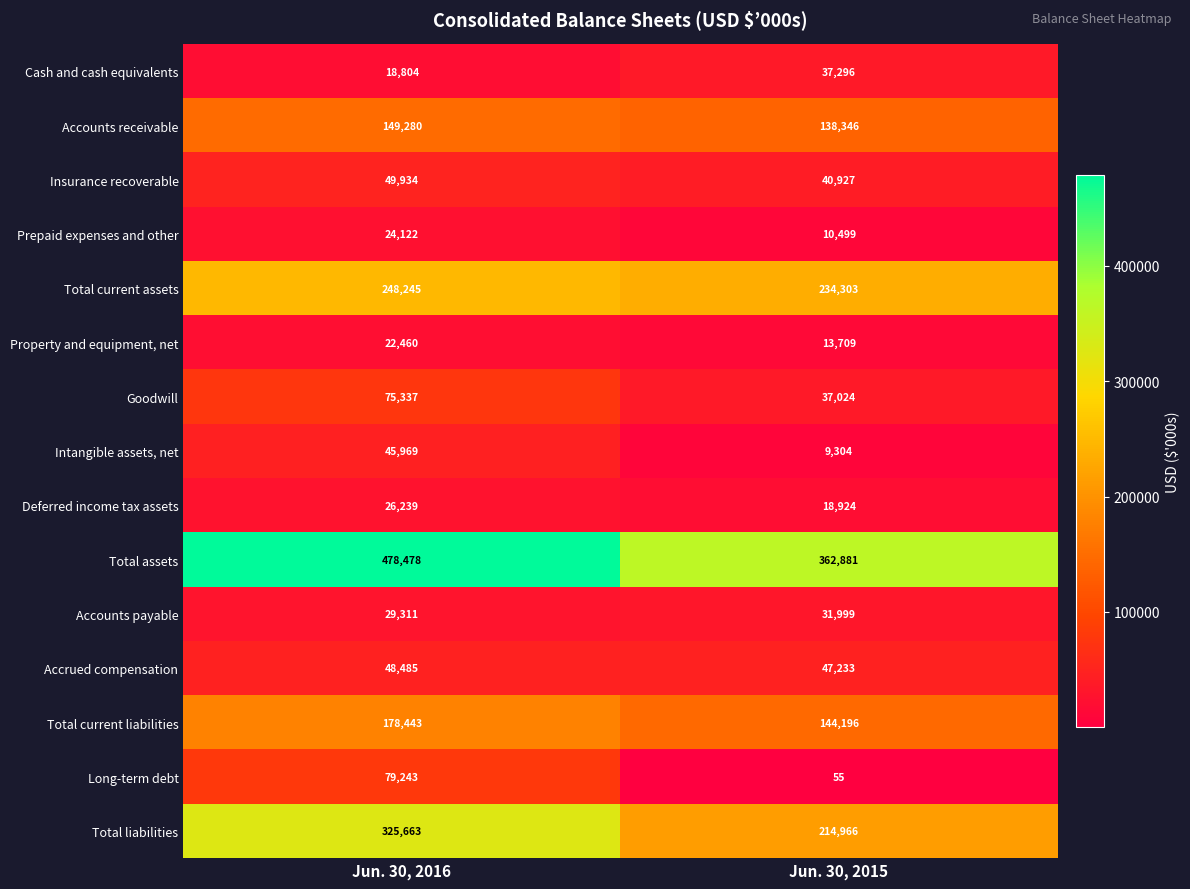

At which category is the sum across all series the highest?

Jun. 30, 2016